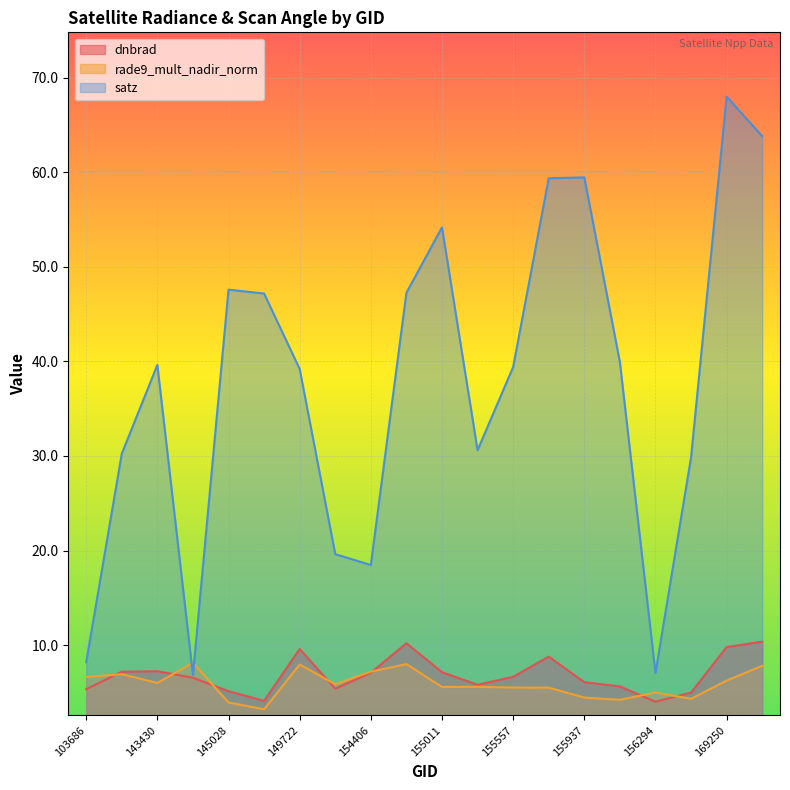

What is the total value across all series at 143430?

52.9